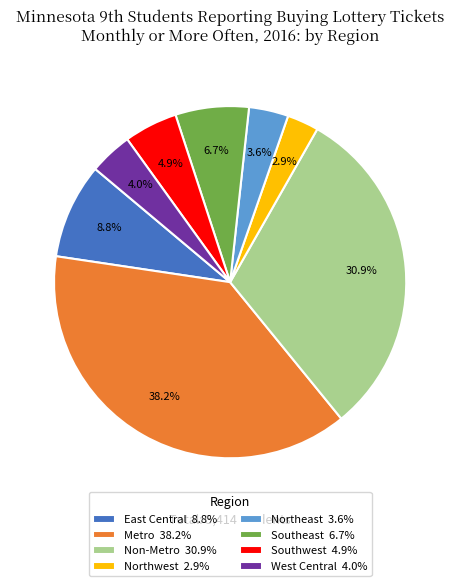

To the nearest percent, what percentage of the pie is Southwest?

5%